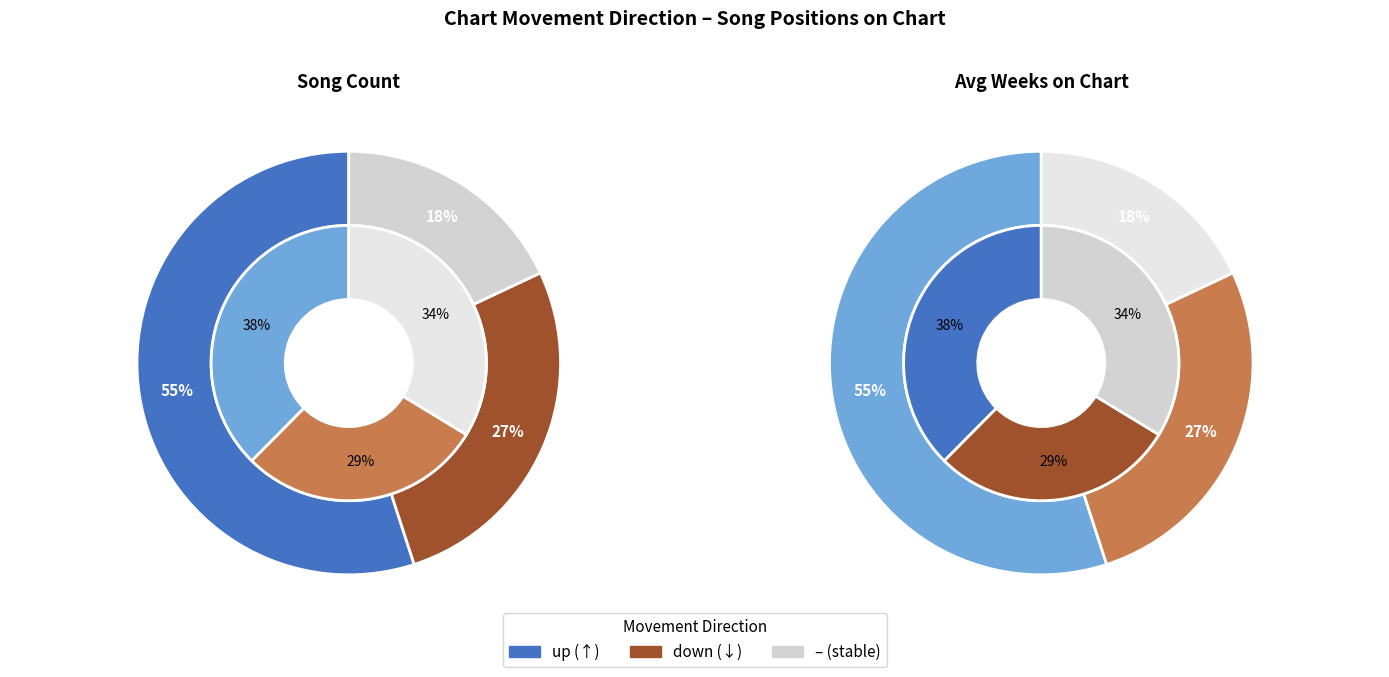

Is it true that up is 55% of the pie?

True